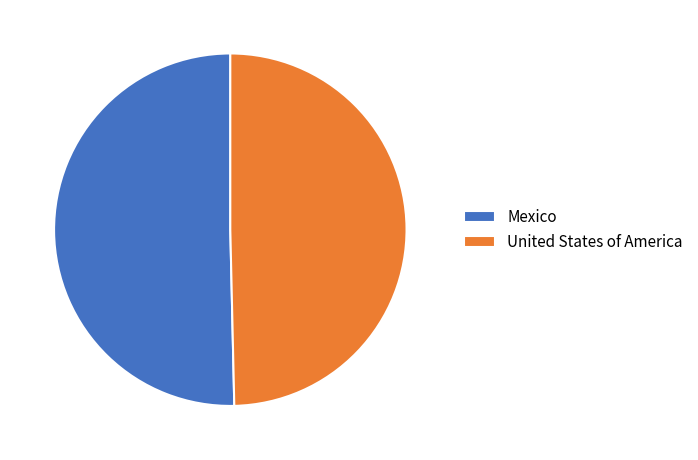

Between Mexico and United States of America, which is larger?

Mexico